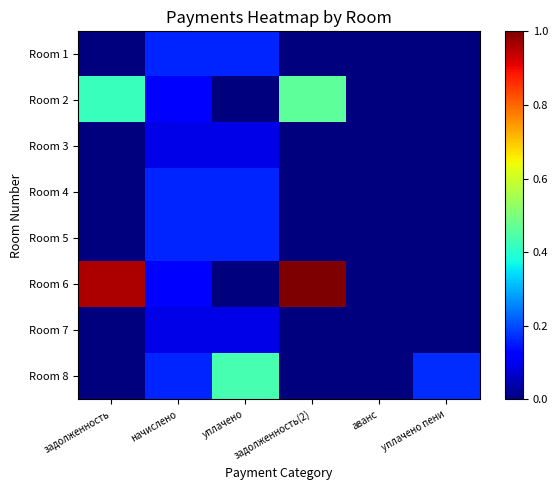

At задолженность, list the series in order from largest to smallest.

Room 6, Room 2, Room 1, Room 3, Room 4, Room 5, Room 7, Room 8